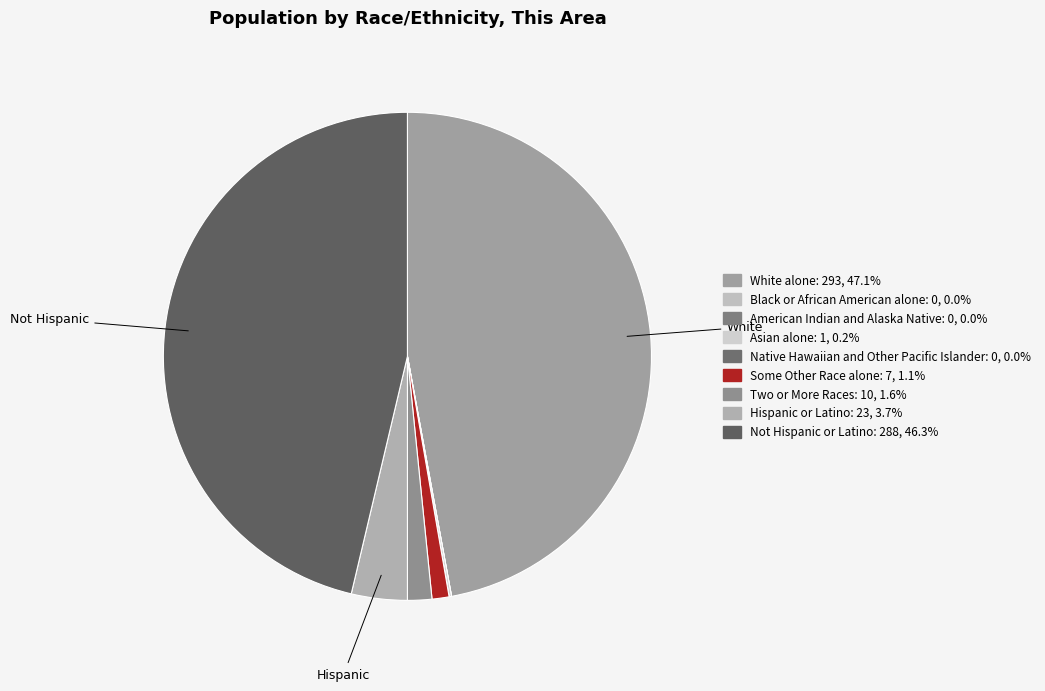

What portion of the pie excludes White alone?

52.9%